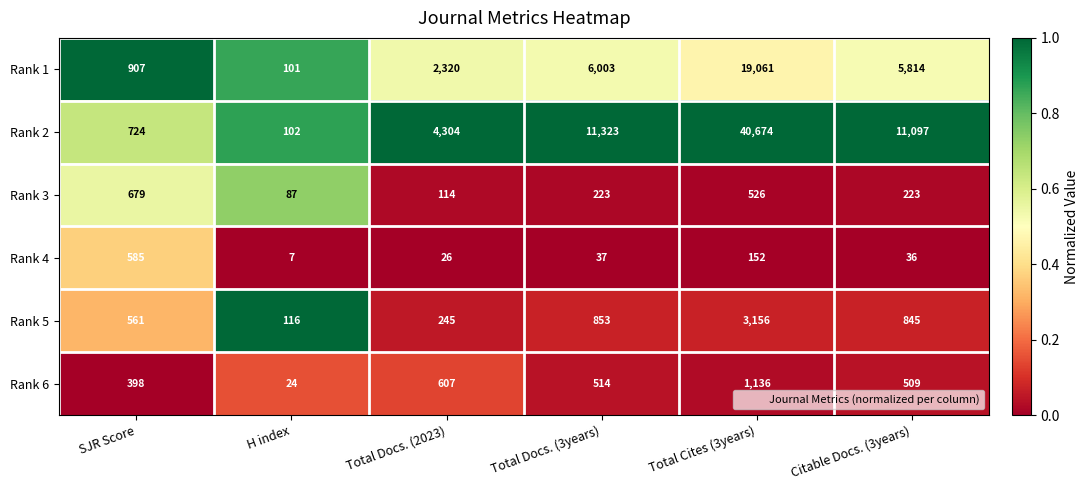

Which series has the largest total across all categories?

Rank 2